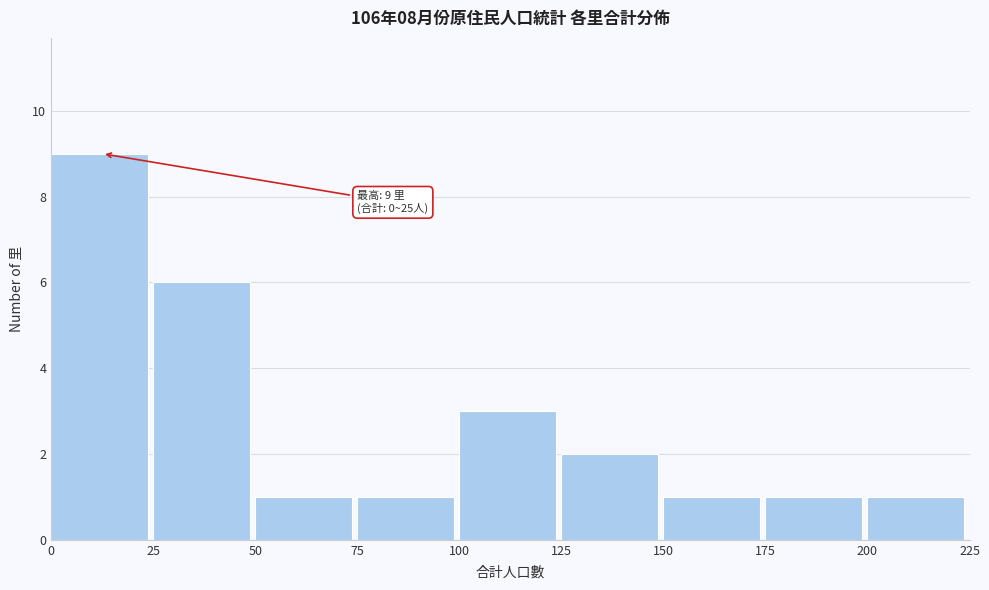

Over which range of the x-axis is the bar tallest?

0 to 25